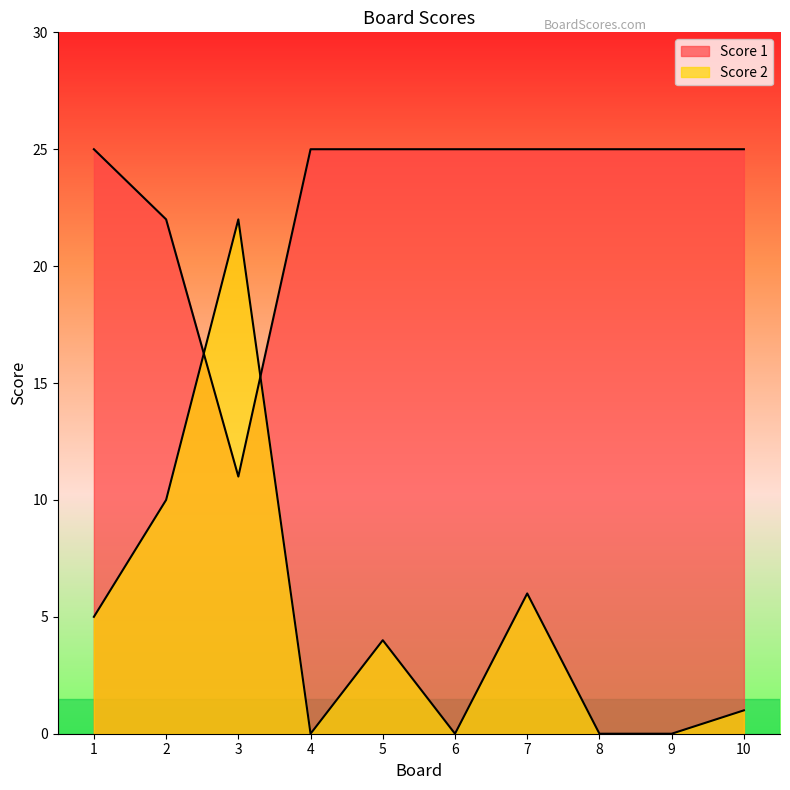

What is the difference between the maximum and minimum values in the Score 2 series?

22